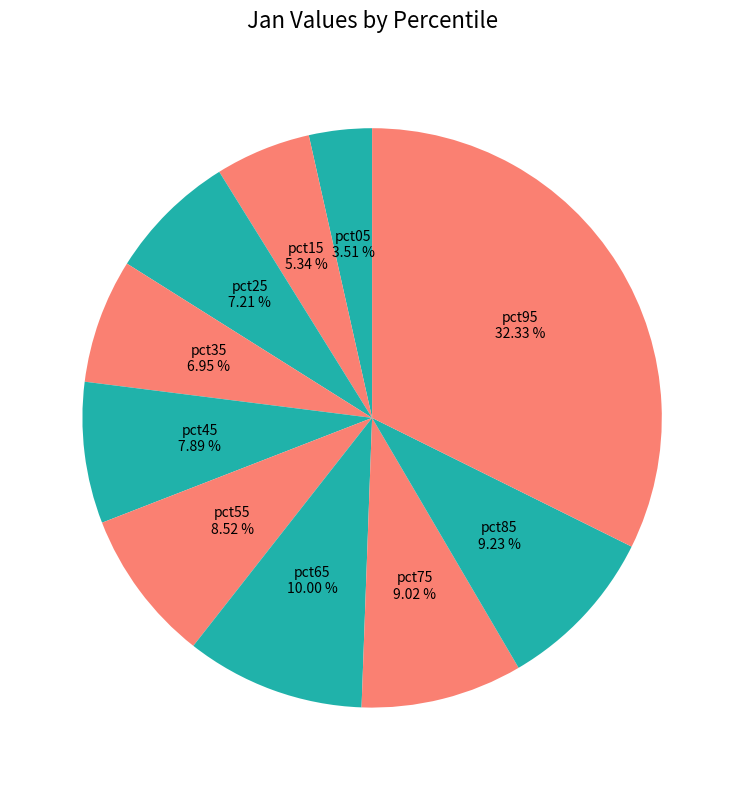

How many segments does this pie chart have?

10